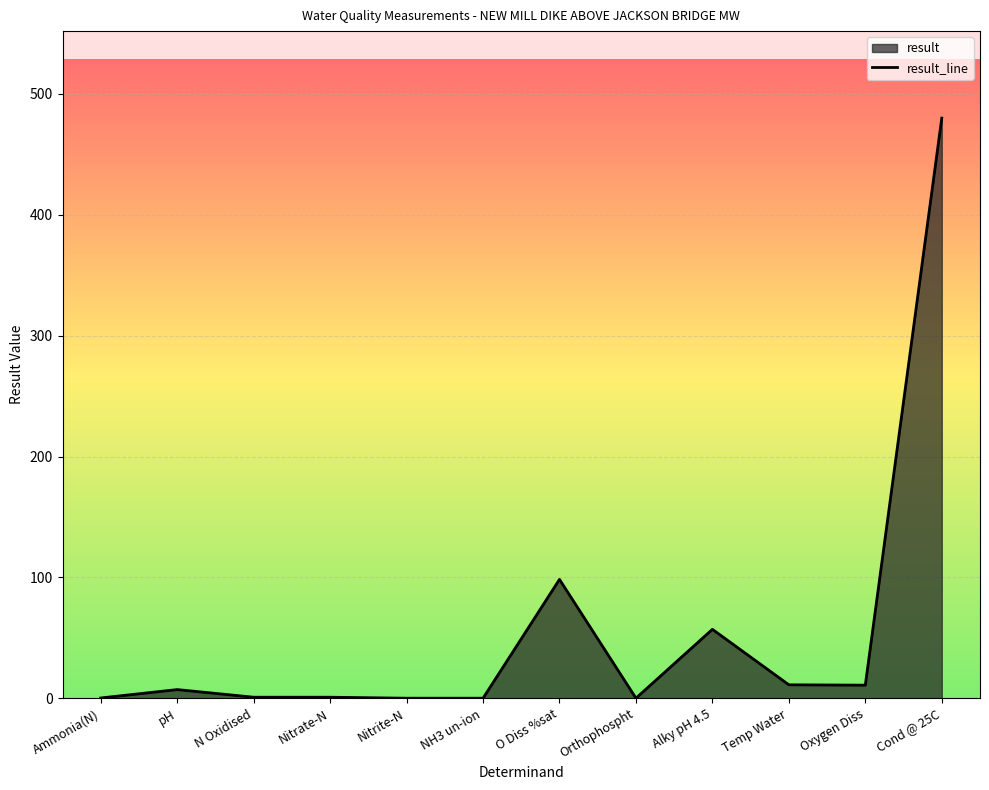

How many interior local peaks (higher than both neighbors) does the data have?

3